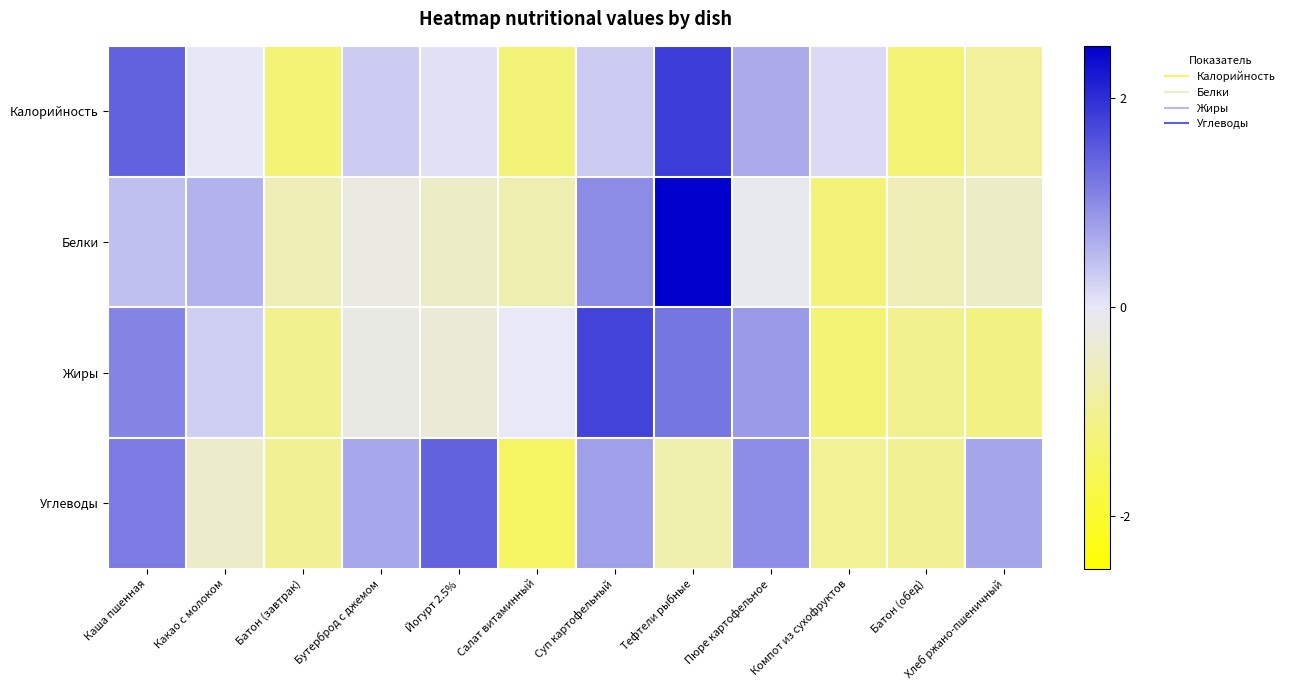

How many categories are shown in the chart?

12